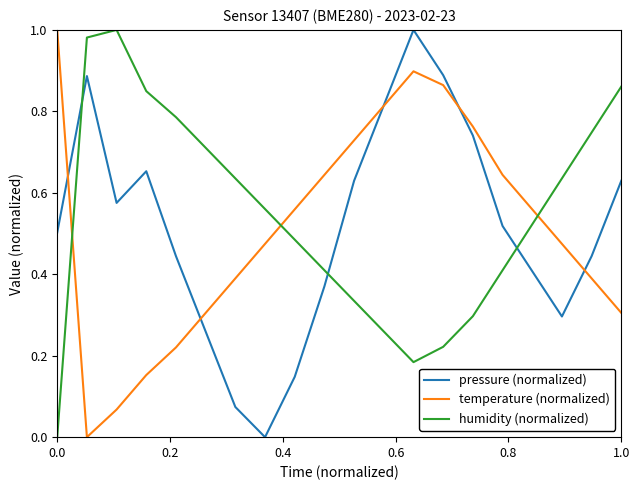

How many times do temperature (normalized) and humidity (normalized) cross each other?

3